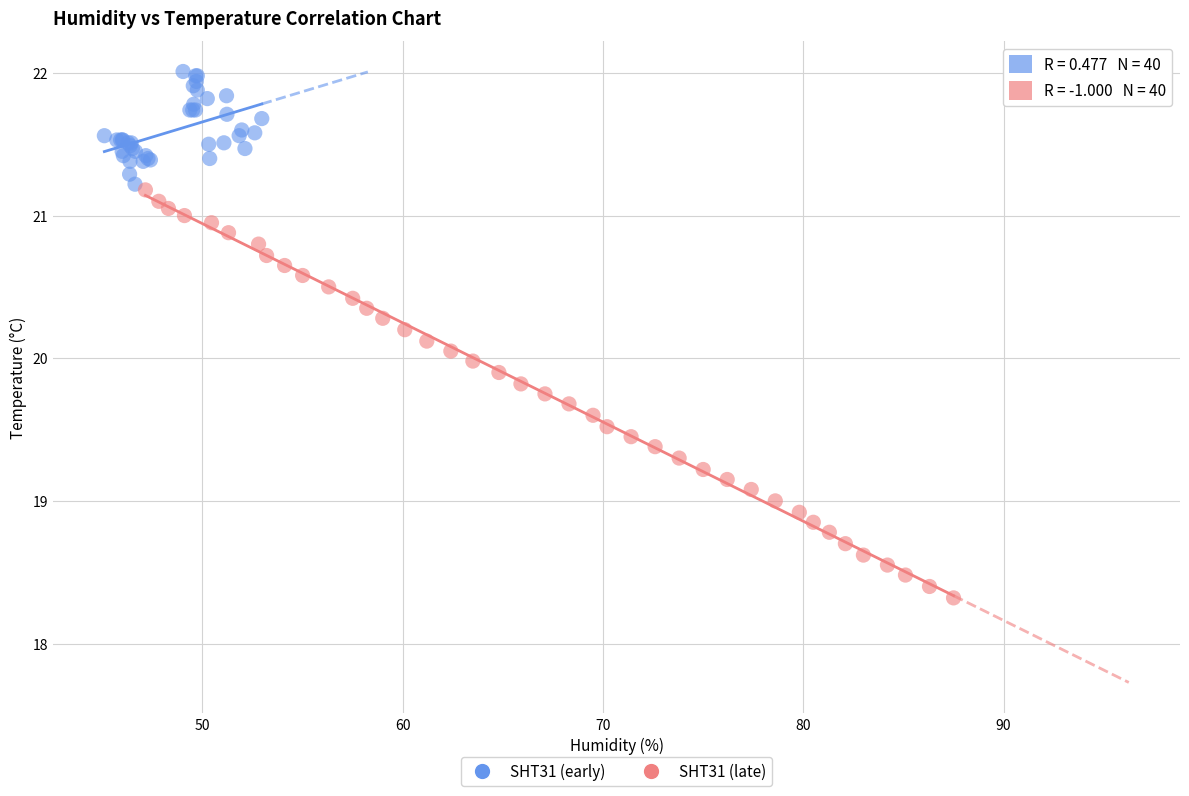

Which series reaches the maximum Y coordinate?

SHT31 (early)